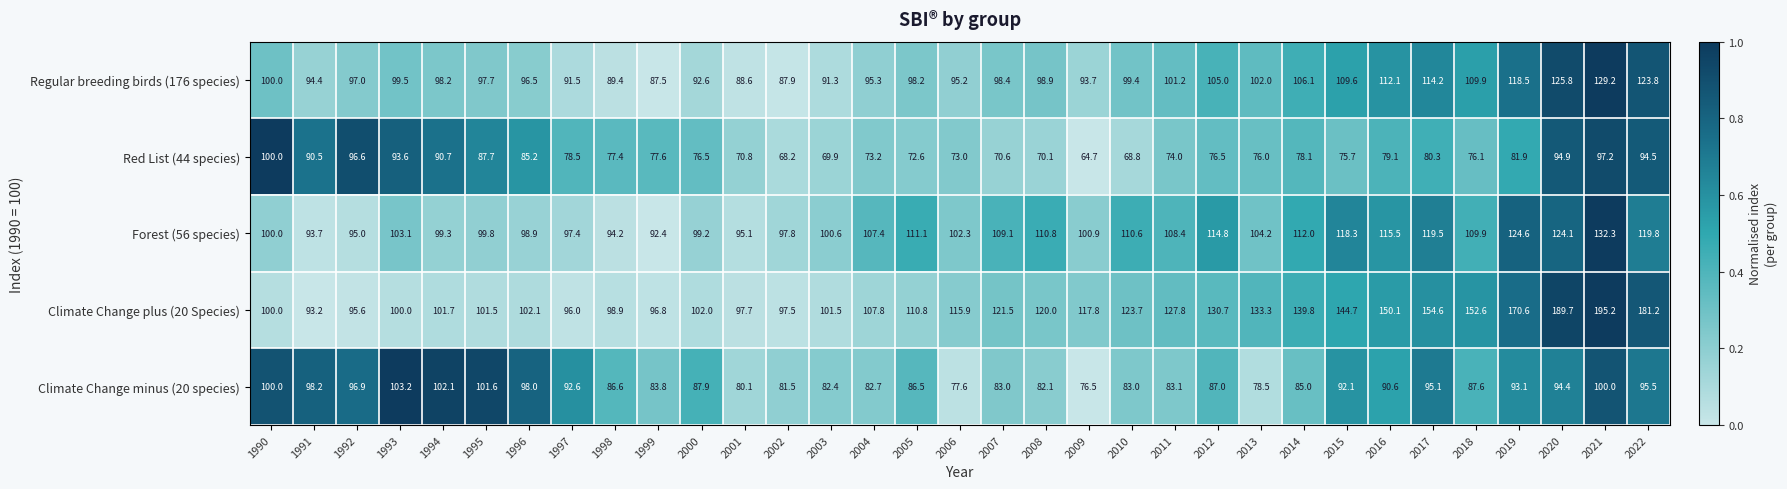

Which series has the largest total across all categories?

Climate Change plus (20 Species)